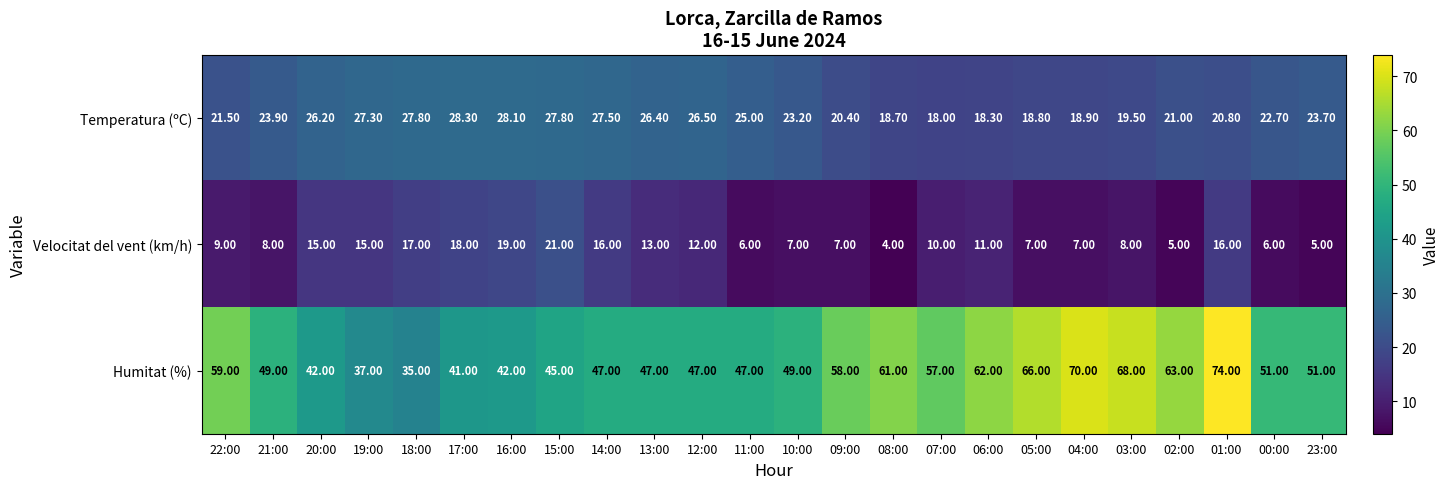

How many categories are shown in the chart?

24